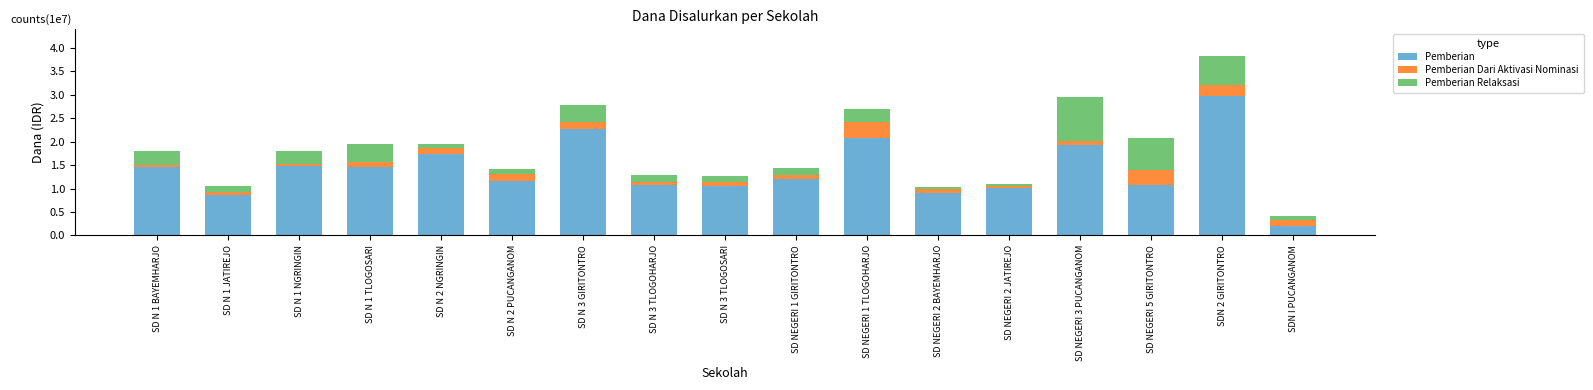

Which category has the highest value in the Pemberian series?

SDN 2 GIRITONTRO